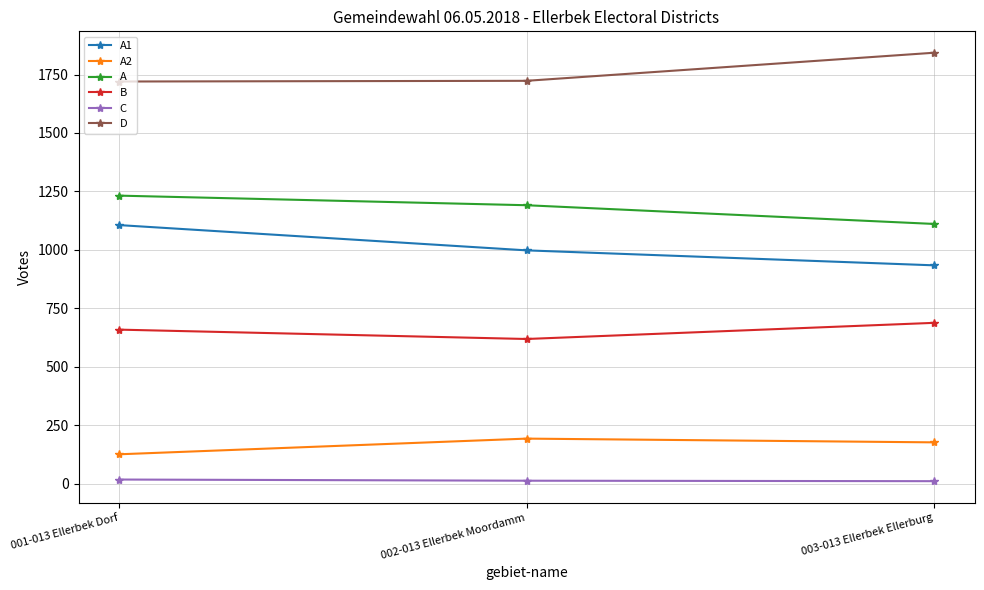

What position from the left is 001-013 Ellerbek Dorf?

1